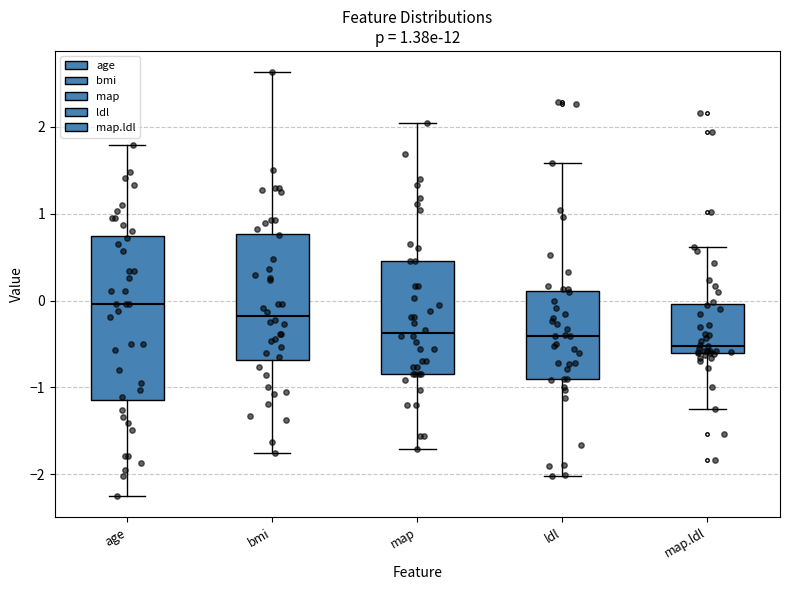

Reading left to right, read every box against the y-axis: the position of its median line, the range the box covers, and the ends of its whiskers. The values are not printed on the chart, so give them approximately, as read against the axis.

age: median 0.0, box -1.1 to 0.7, whiskers -2.3 to 1.8
bmi: median -0.2, box -0.7 to 0.8, whiskers -1.8 to 2.6
map: median -0.4, box -0.8 to 0.5, whiskers -1.7 to 2.0
ldl: median -0.4, box -0.9 to 0.1, whiskers -2.0 to 1.6
map.ldl: median -0.5, box -0.6 to 0.0, whiskers -1.3 to 0.6